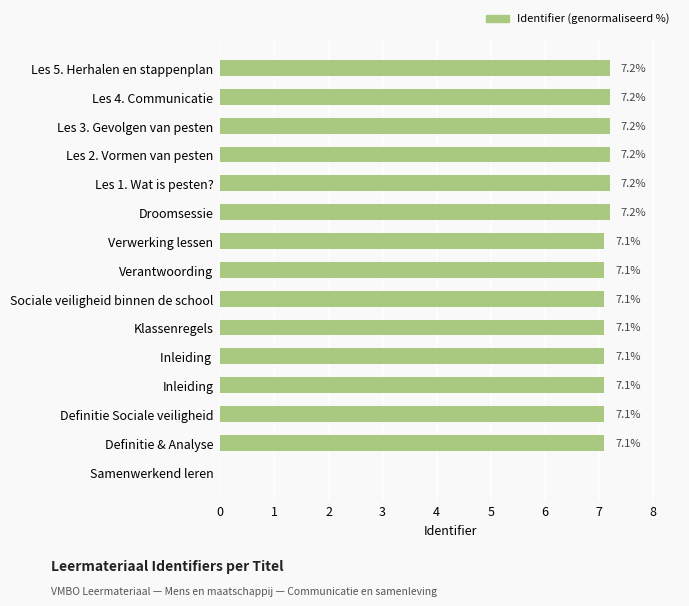

At which label is the value closest to 3?

Samenwerkend leren